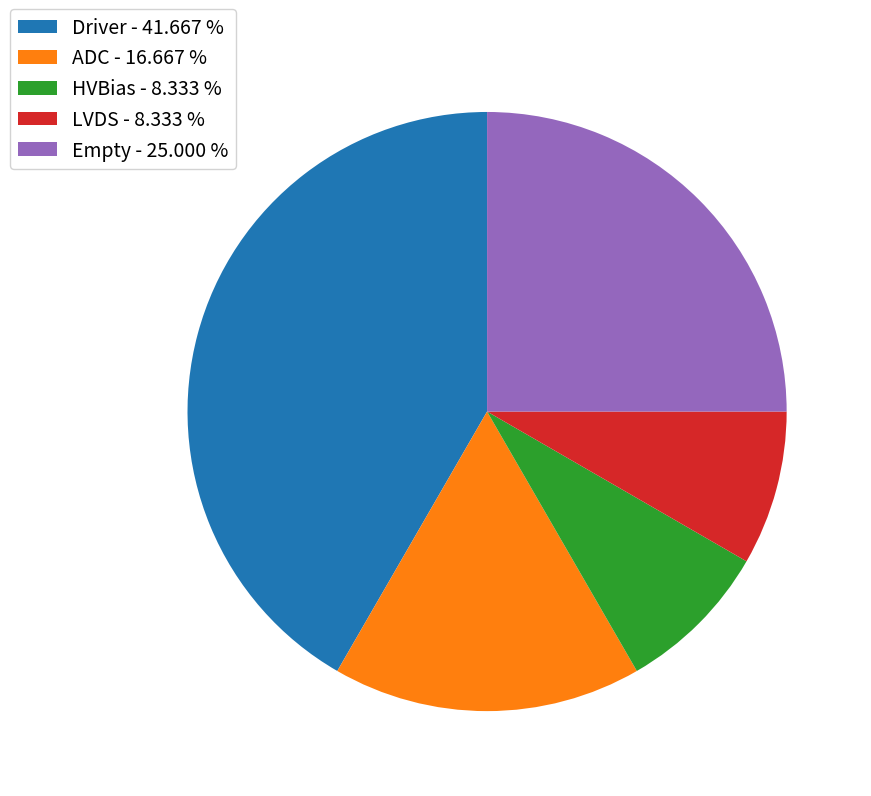

True or false: ADC accounts for 30% of the total.

False